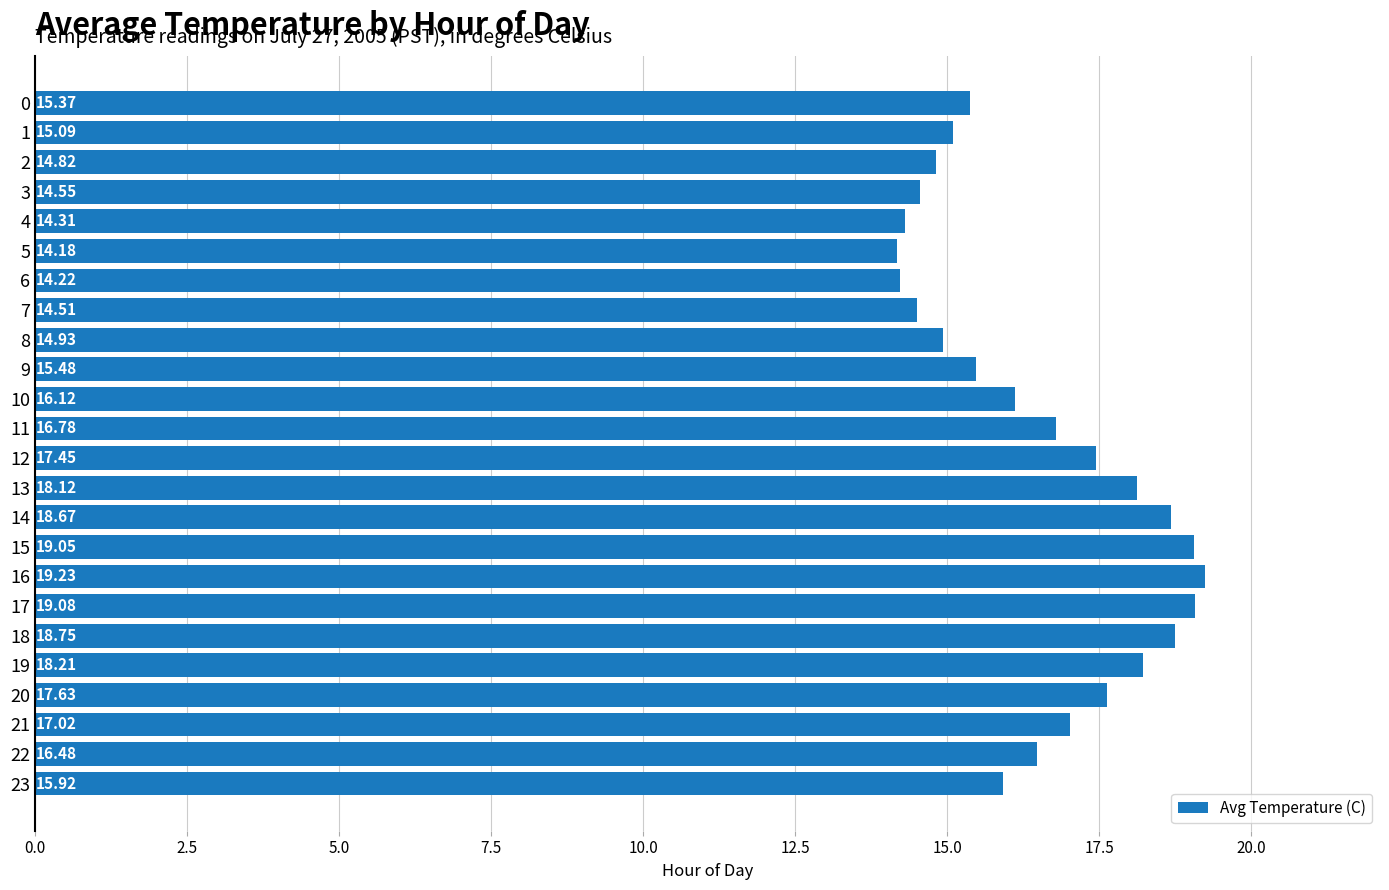

What is the smallest value displayed?

14.2